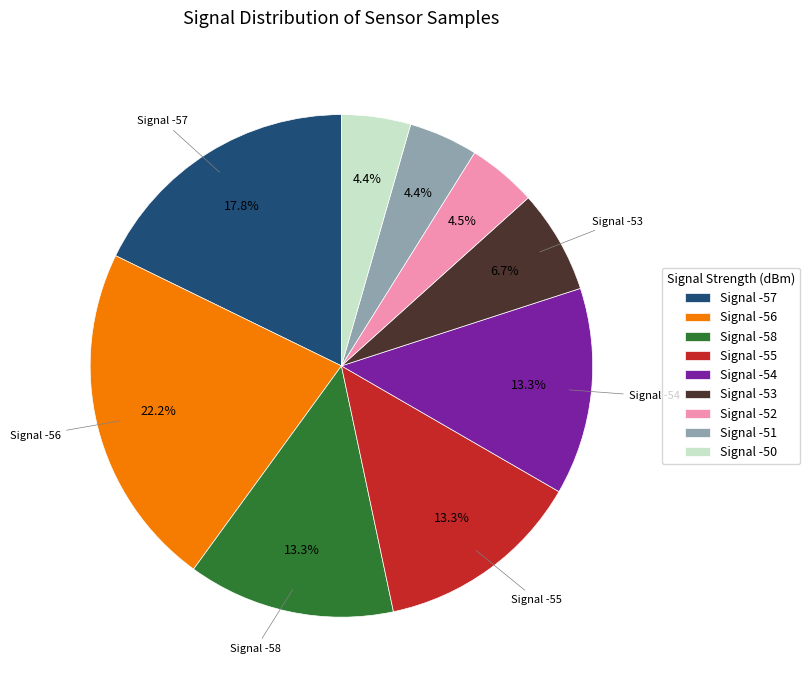

Does any single category account for the majority?

No